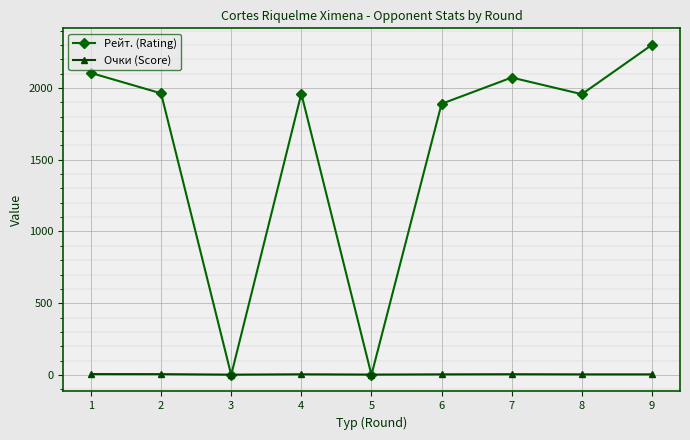

What is the maximum value for Рейт. (Rating)?

2301.0